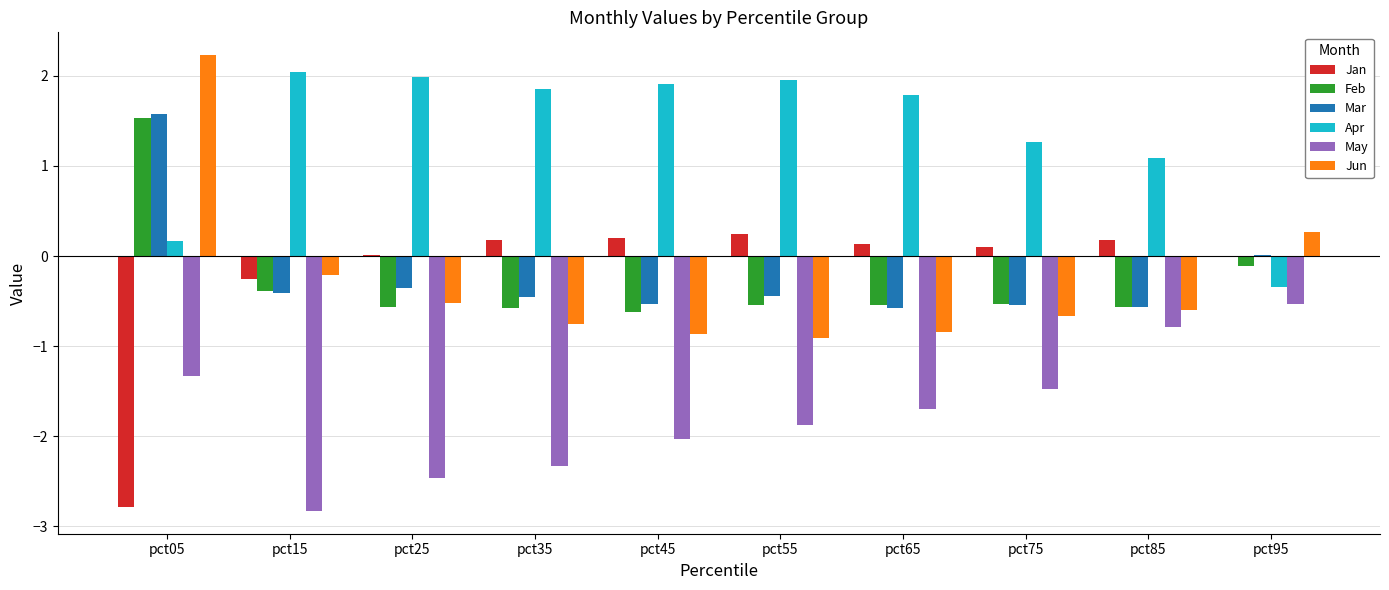

Read the Apr value at pct55.

2.0